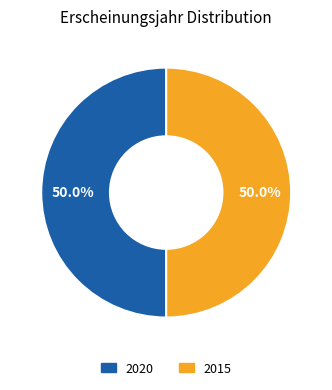

Does any single category account for the majority?

Yes